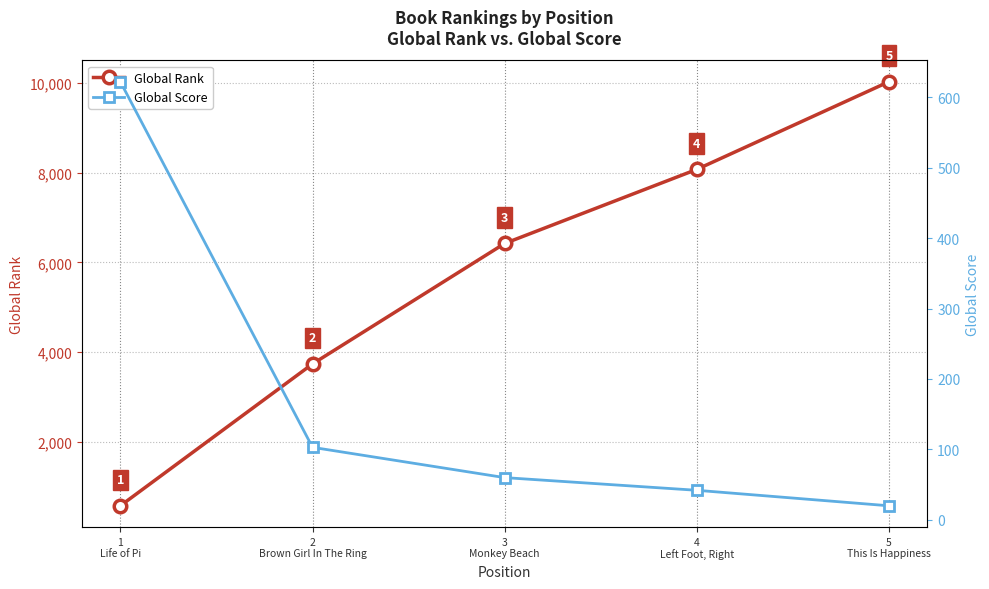

How many lines are shown in the chart?

2